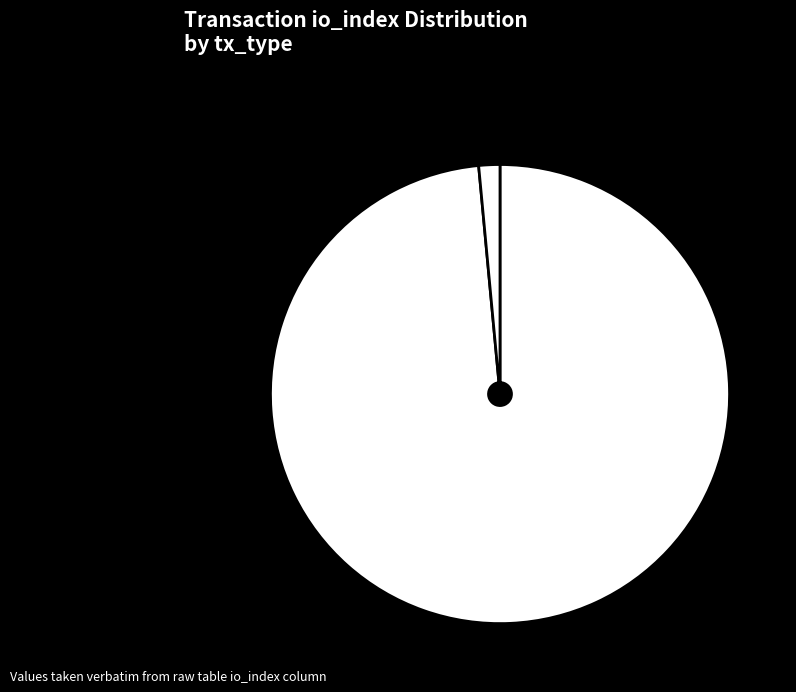

To the nearest percent, what percentage of the pie is Vote (io_index=3)?

1%